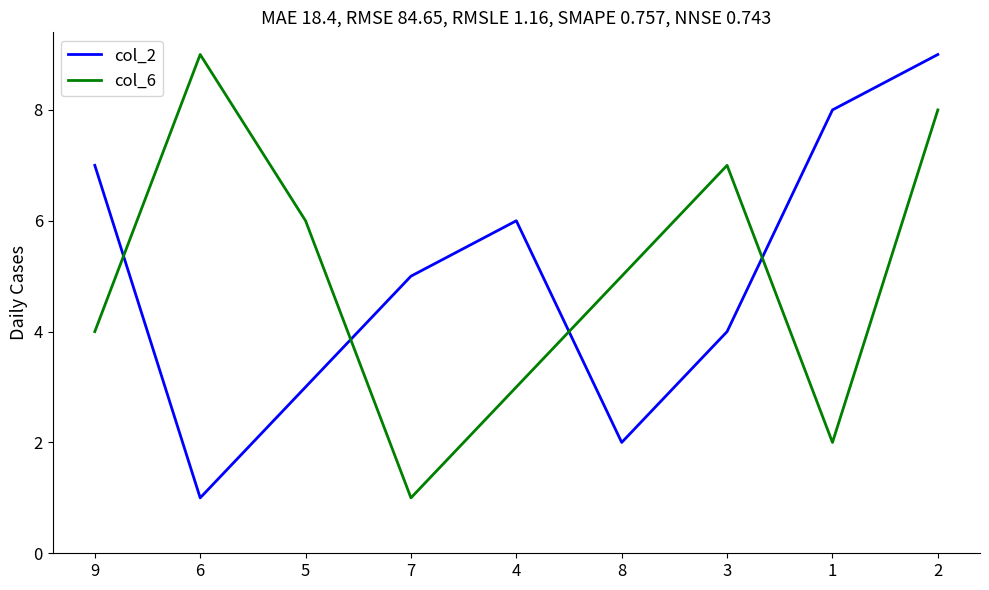

Rank the categories by col_6 value from lowest to highest.

7, 1, 4, 9, 8, 5, 3, 2, 6